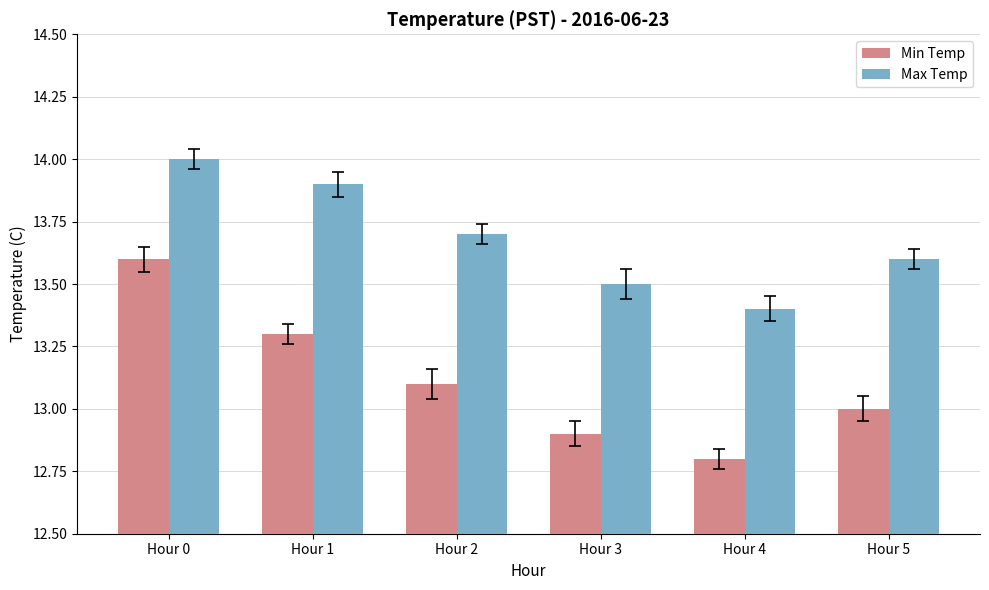

Which series has the largest range (max minus min)?

Min Temp